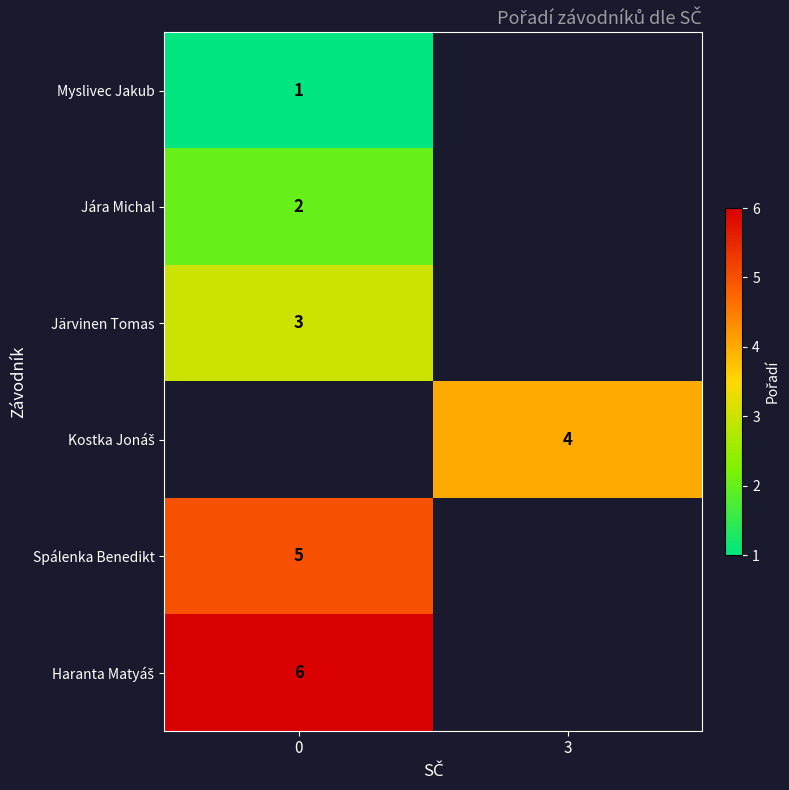

How many distinct data groups are displayed?

6